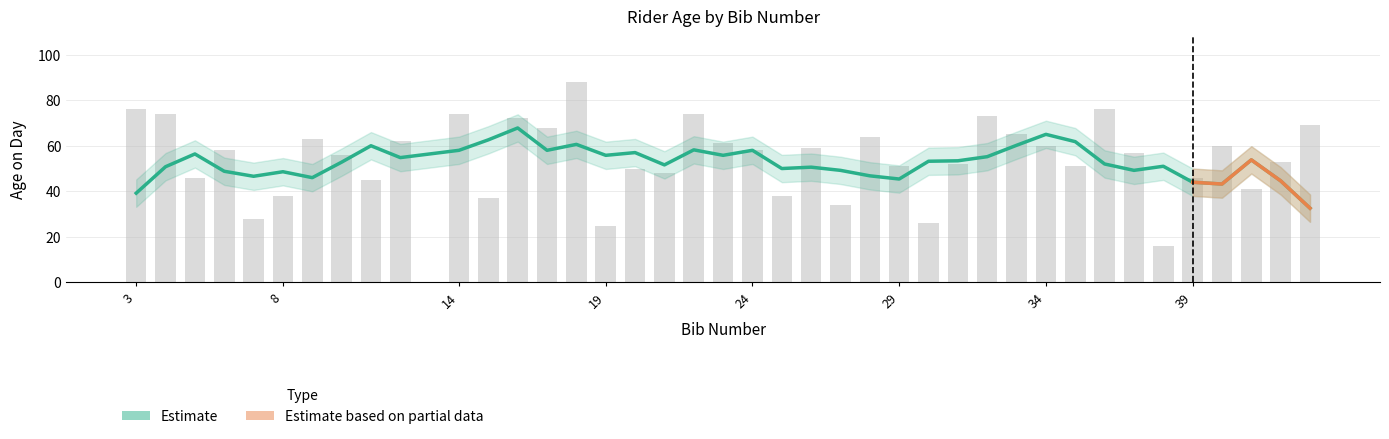

What is the smallest value displayed?

16